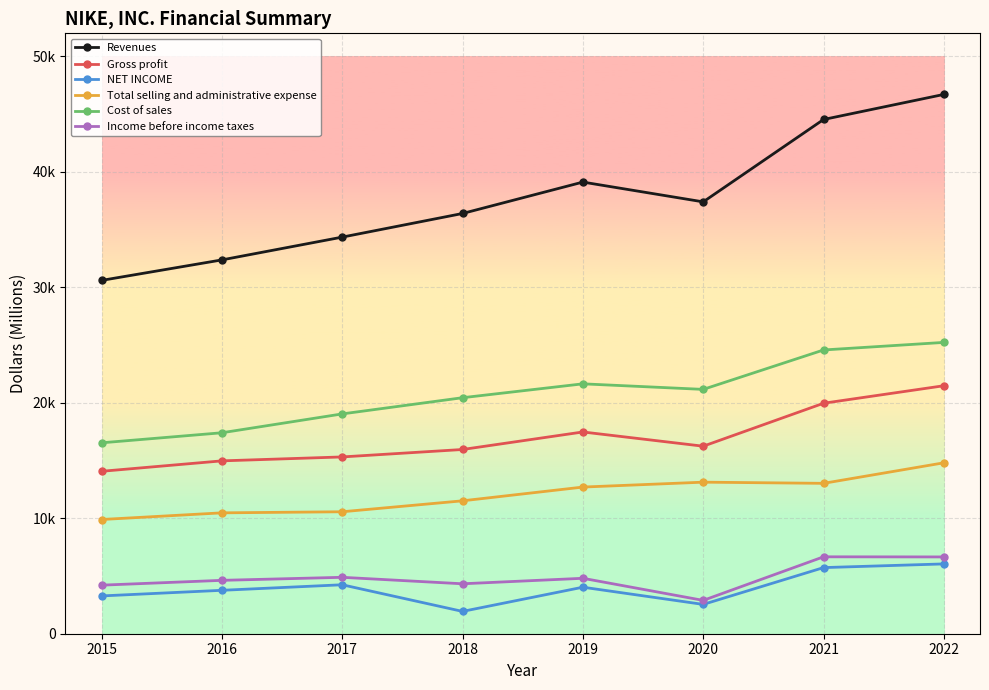

Which series has the widest spread of values?

Revenues